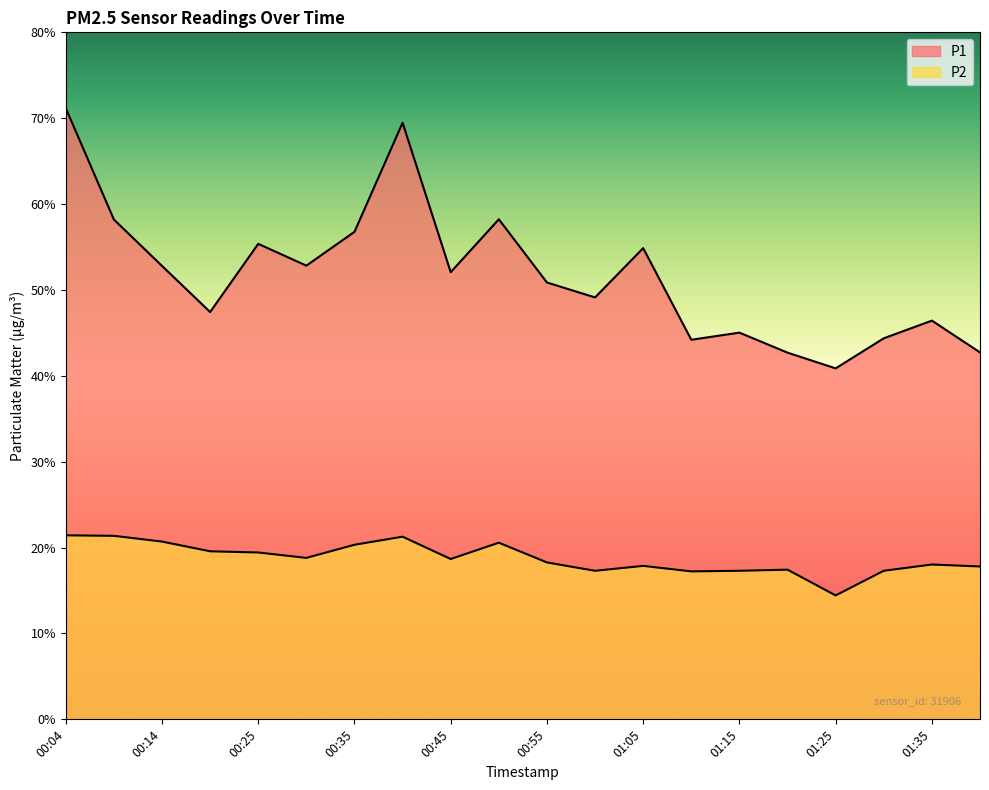

Which series has the largest total across all categories?

P1